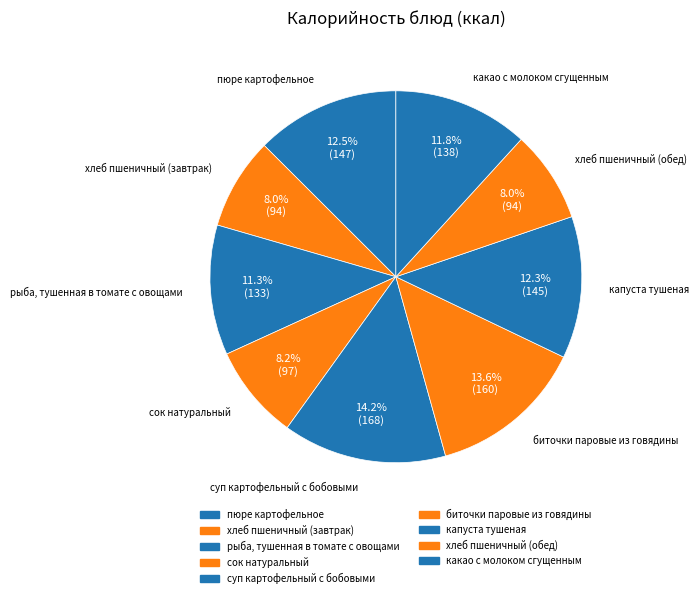

What is the ratio of the value at биточки паровые из говядины to the value at пюре картофельное?

1.1